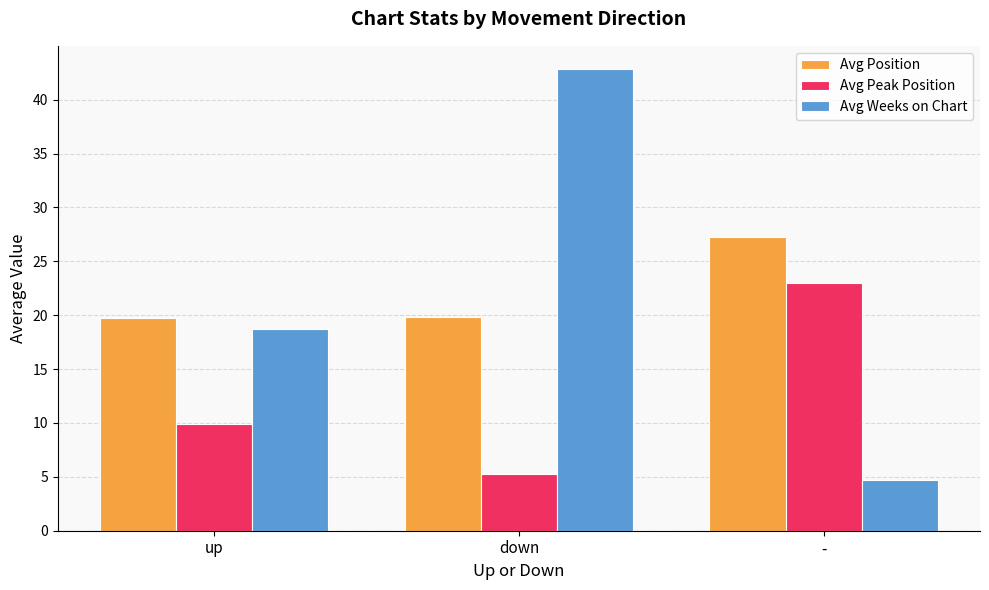

Count the number of categories in the chart.

3